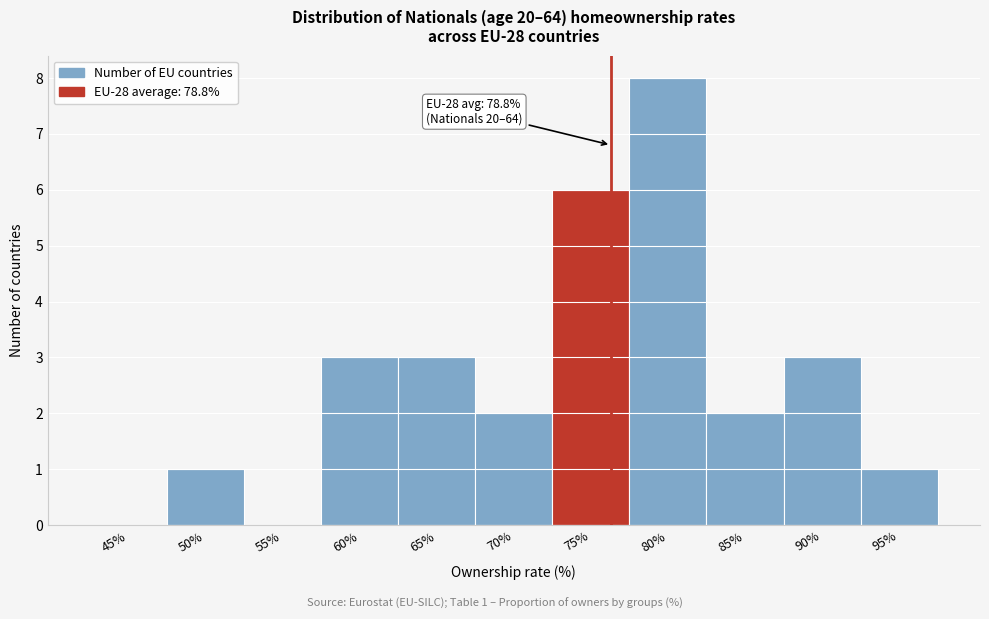

Reading right to left, list all the values displayed in this chart.

95%=1	90%=3	85%=2	80%=8	75%=6	70%=2	65%=3	60%=3	55%=0	50%=1	45%=0